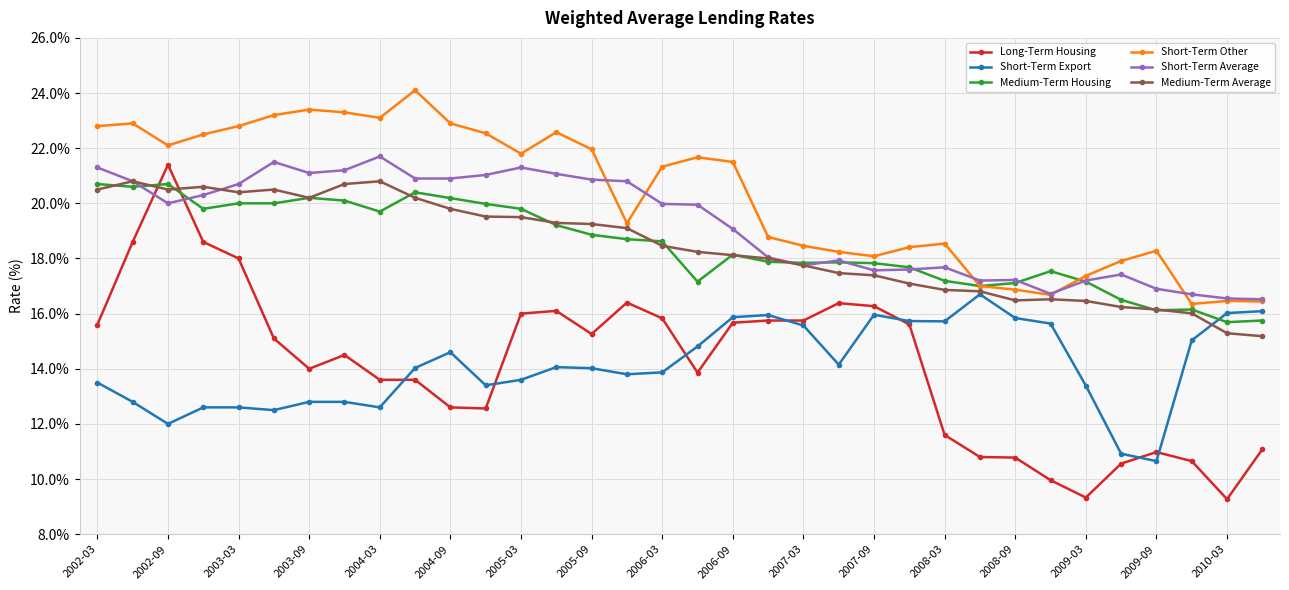

What is the smallest value displayed?

9.3